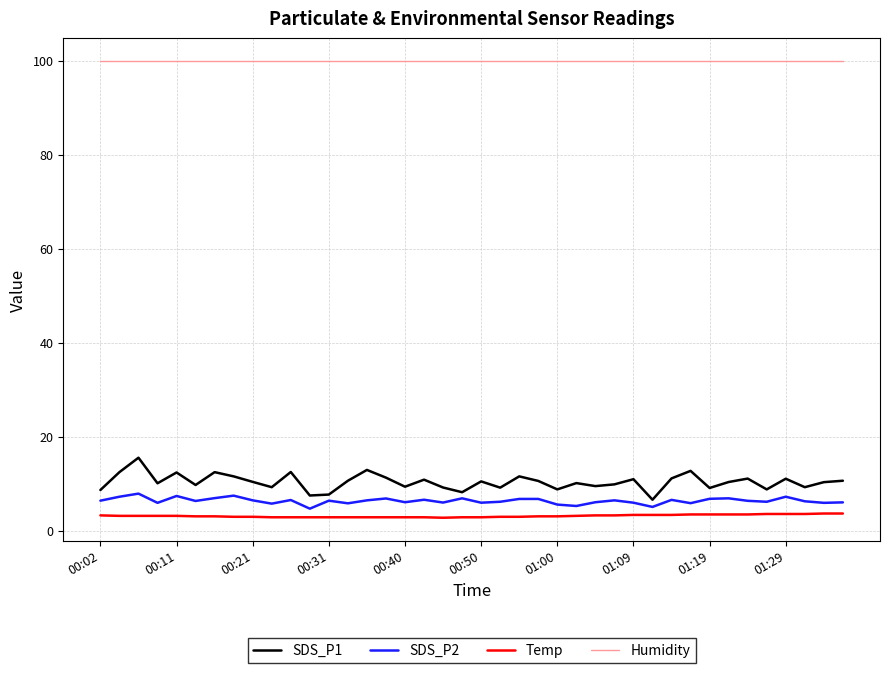

Which series has the widest spread of values?

SDS_P1